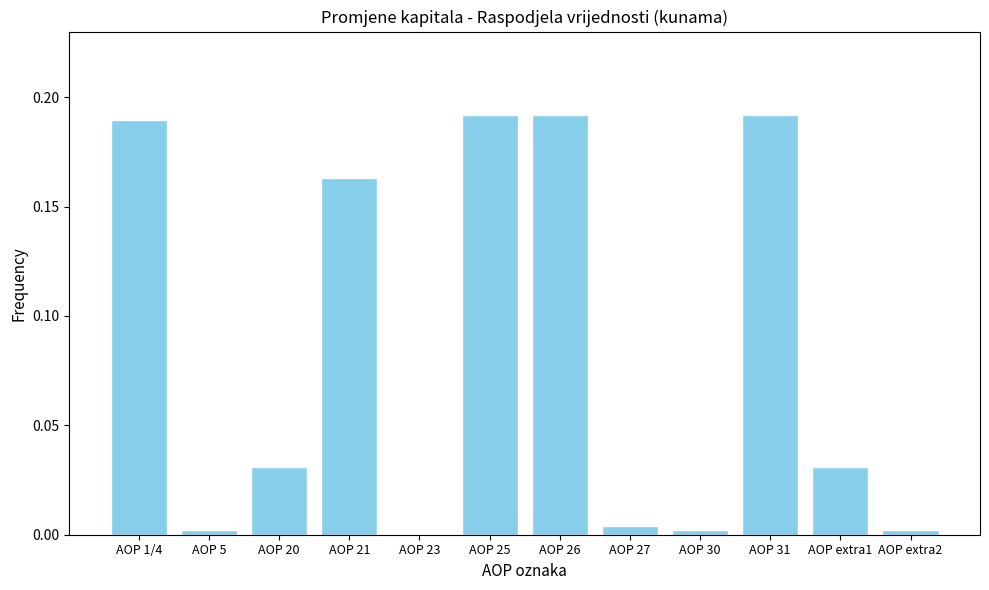

The value at AOP 27 is 0.0. True or false?

True